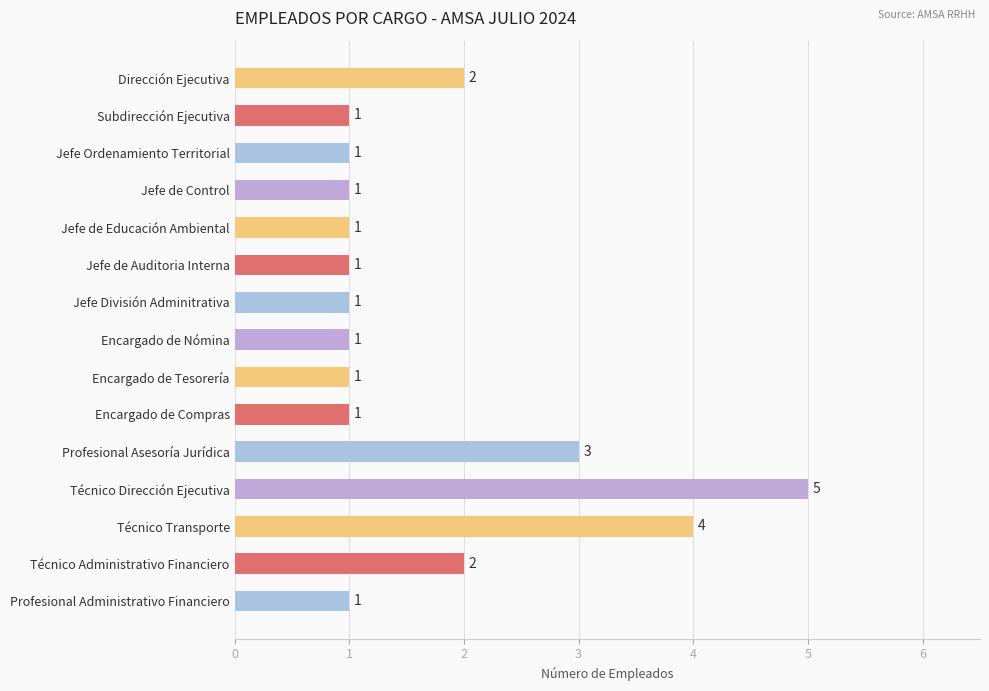

What is the difference between the maximum and minimum values?

4